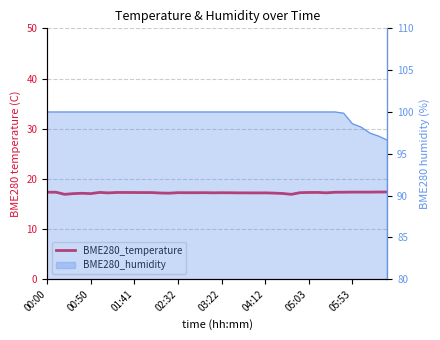

At which label is the value closest to 17?

02:32